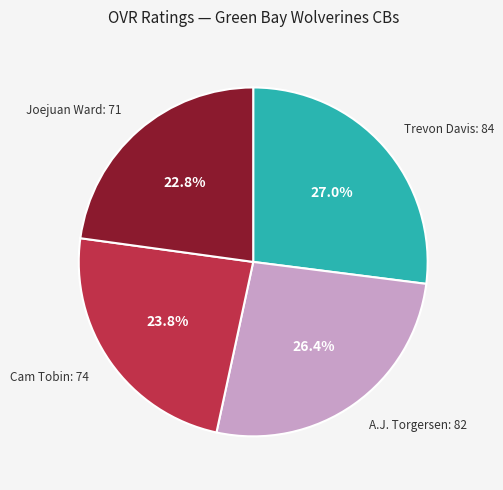

Does any single category account for the majority?

No